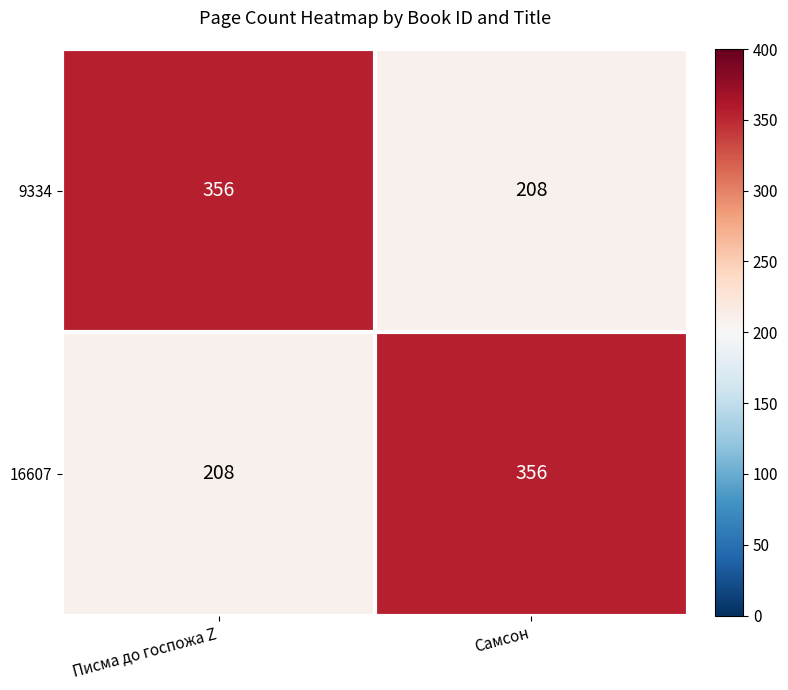

What is the spread (max minus min) of values at Писма до госпожа Z?

148